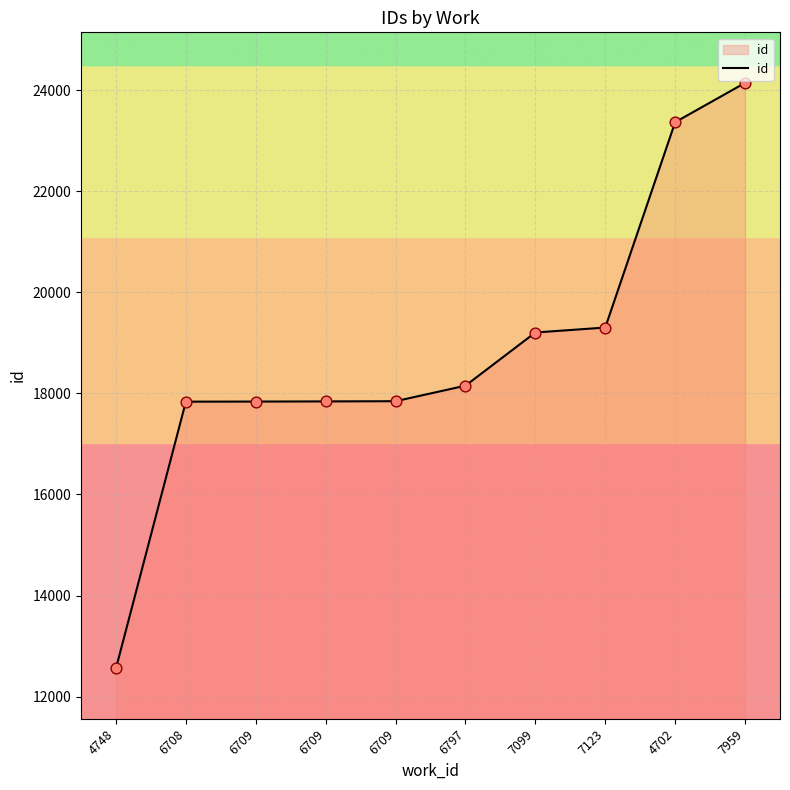

What is the ratio of the value at 6709 to the value at 6709?

1.0